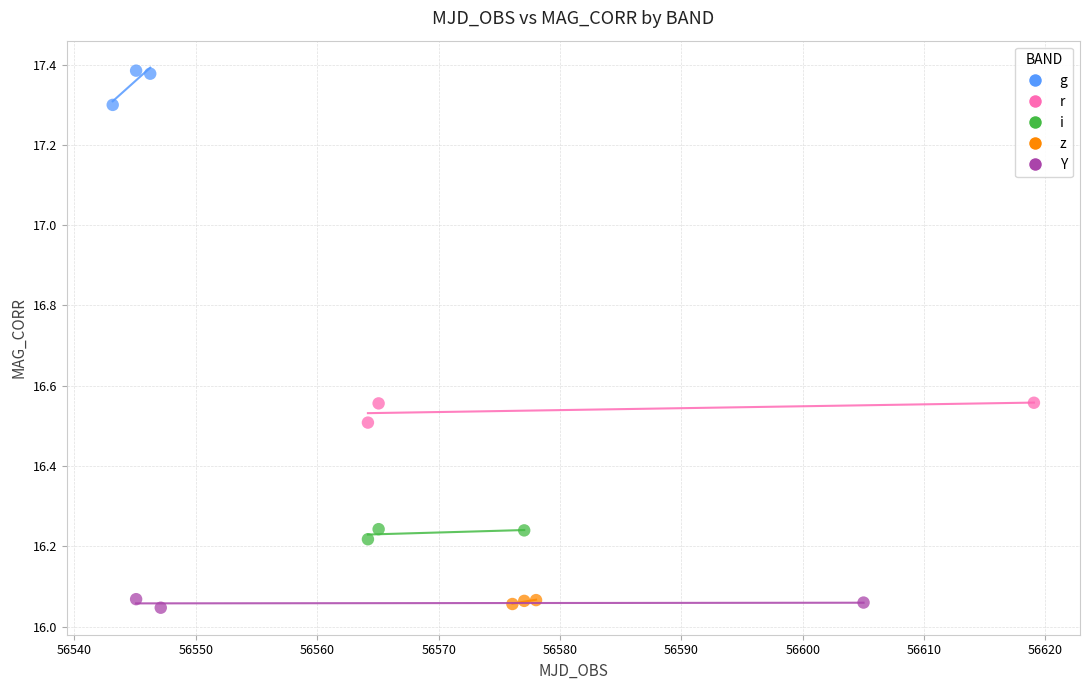

What are all the series names shown in the legend?

g, r, i, z, Y